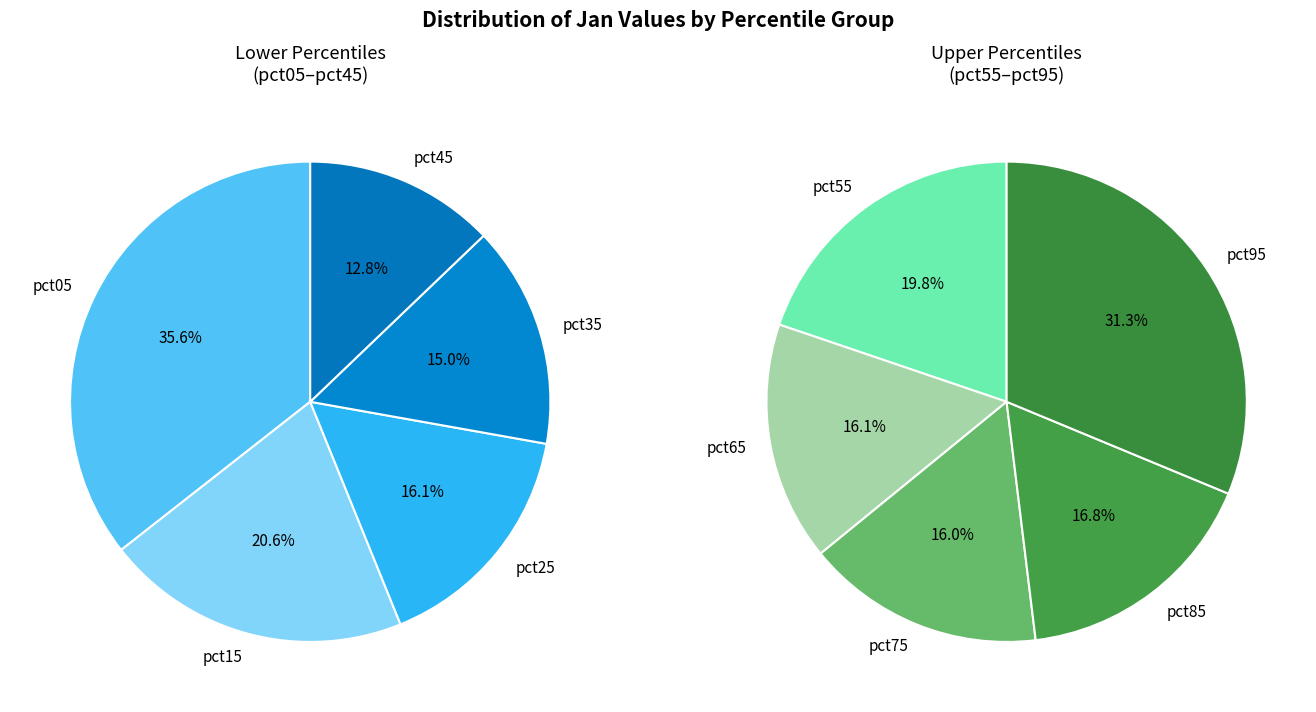

What is the largest slice in the pie chart?

pct05